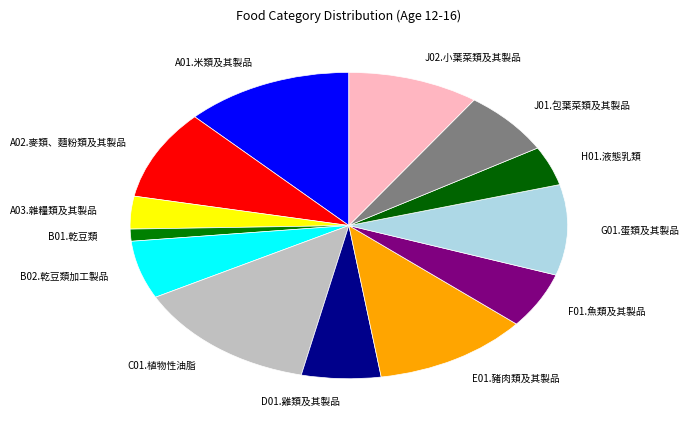

Which has a higher value, H01.液態乳類 or J02.小葉菜類及其製品?

J02.小葉菜類及其製品